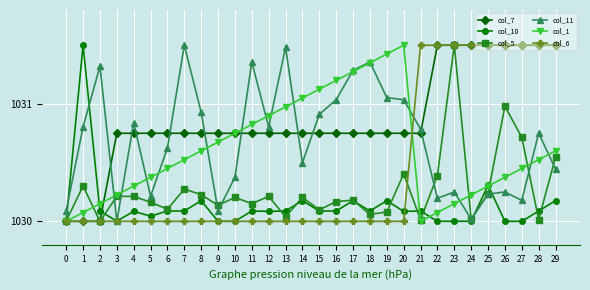

Rank the series at 16 from lowest to highest value.

col_6, col_10, col_5, col_7, col_11, col_1